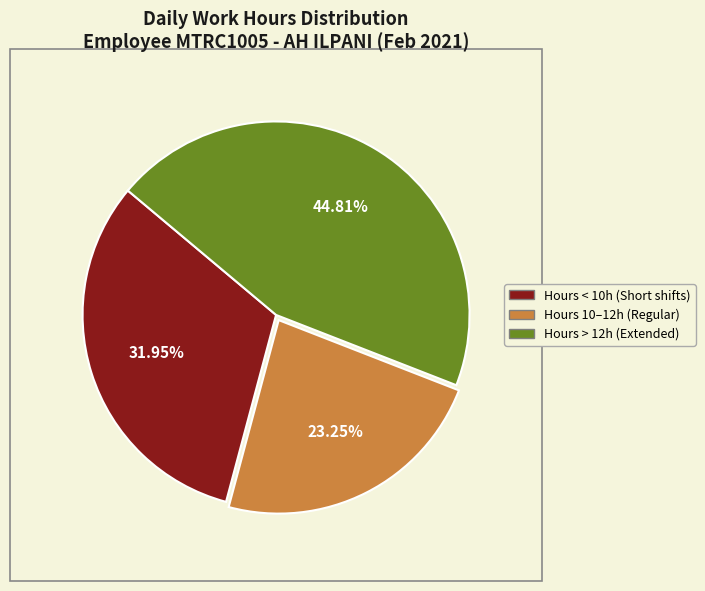

Does any single category account for the majority?

No